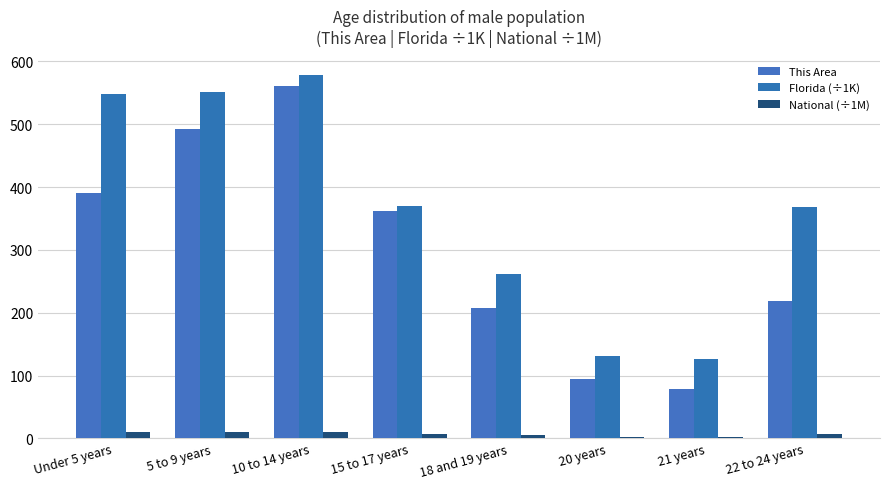

What is the total value across all series at 20 years?

228.8